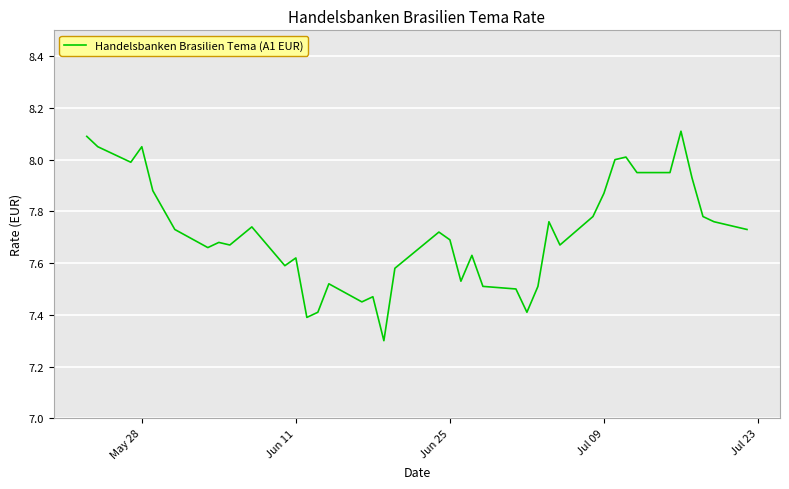

What is the smallest value displayed?

7.3